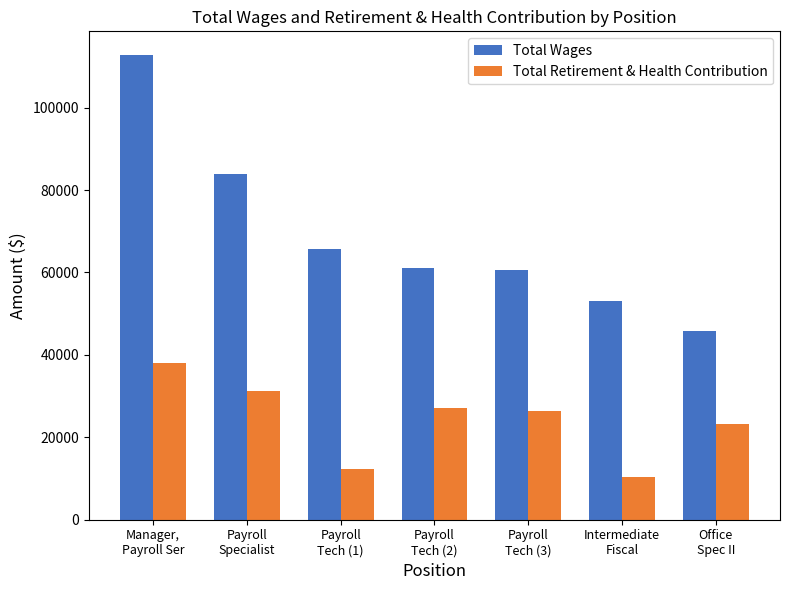

Which series changed the most between Payroll
Tech (1) and Payroll
Tech (3)?

Total Retirement & Health Contribution